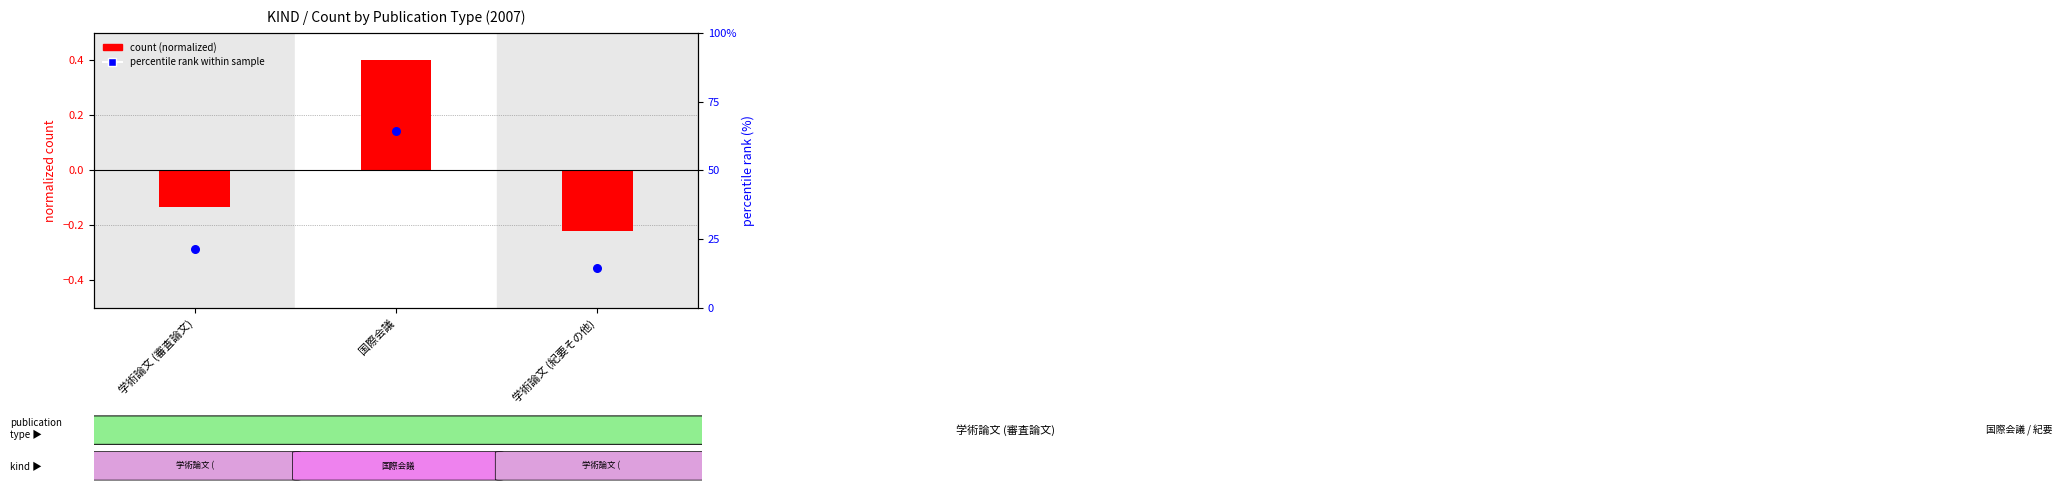

Which series contains the highest Y value?

percentile rank within sample